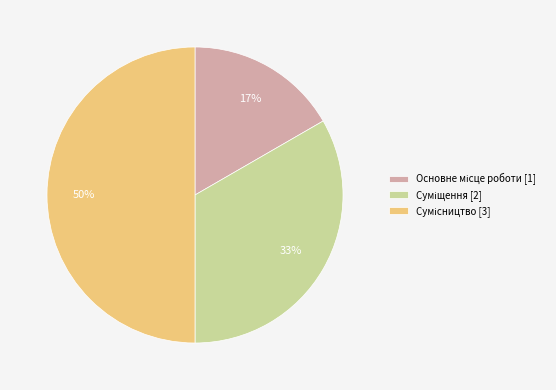

To the nearest percent, what is the average slice percentage?

33%